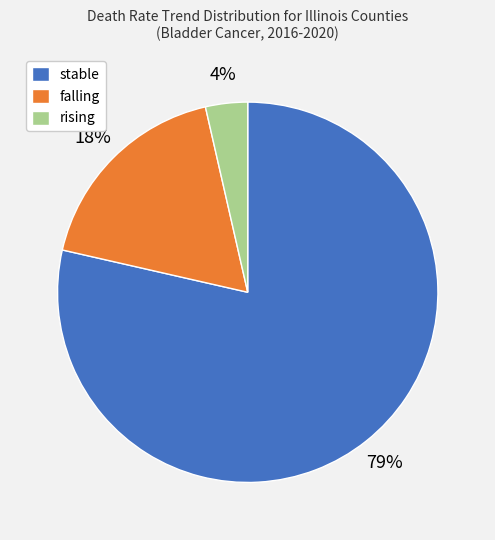

Rank the categories by value from lowest to highest.

rising, falling, stable